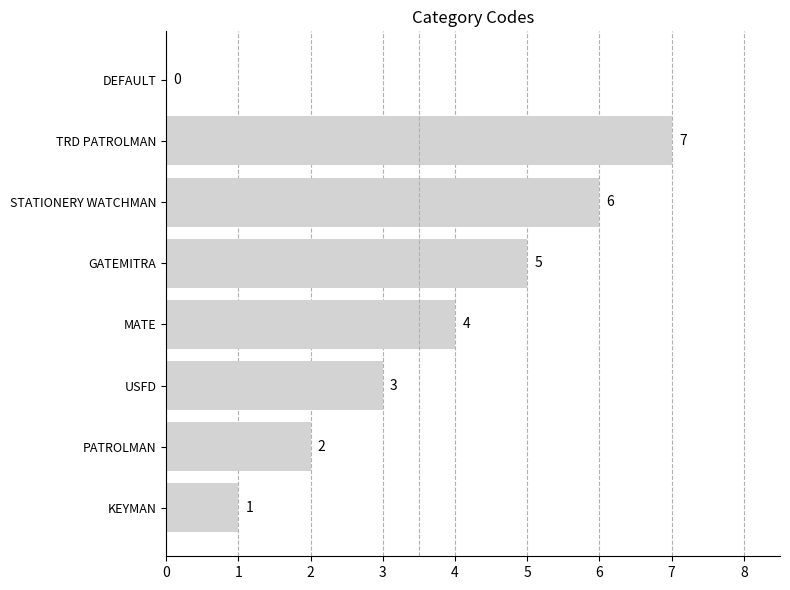

Are the bars horizontal?

Yes